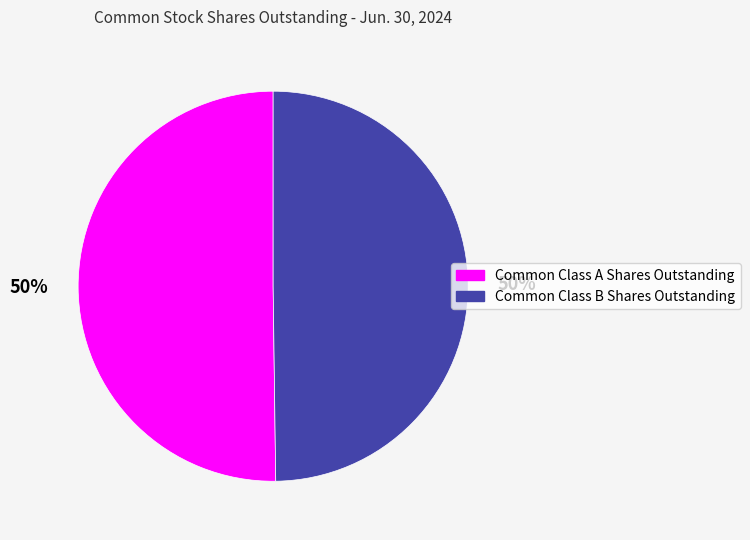

The Common Class B Shares Outstanding slice represents 56% of the pie. True or false?

False